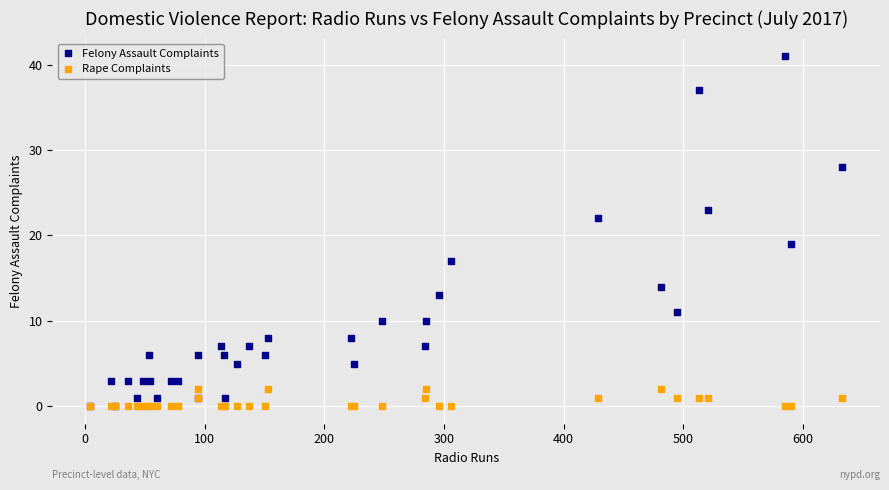

Across all series, what Y value is closest to 20?

19